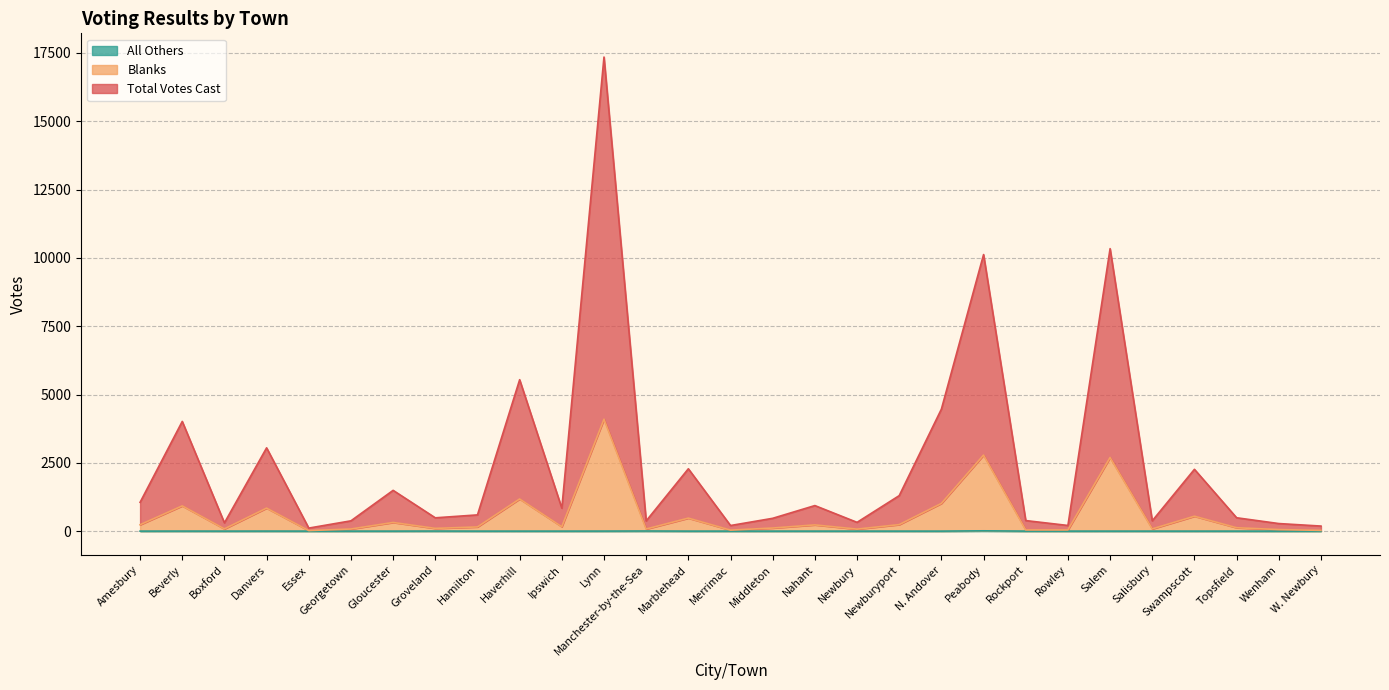

List the series in order of their peak value, highest first.

Total Votes Cast, Blanks, All Others